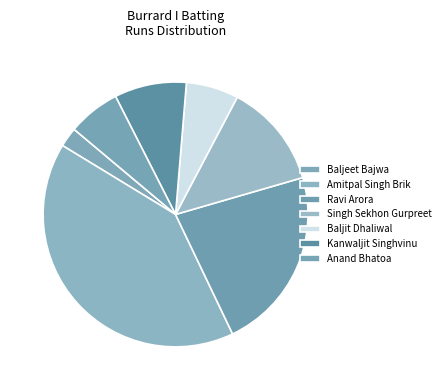

Is there a majority slice in this chart?

No